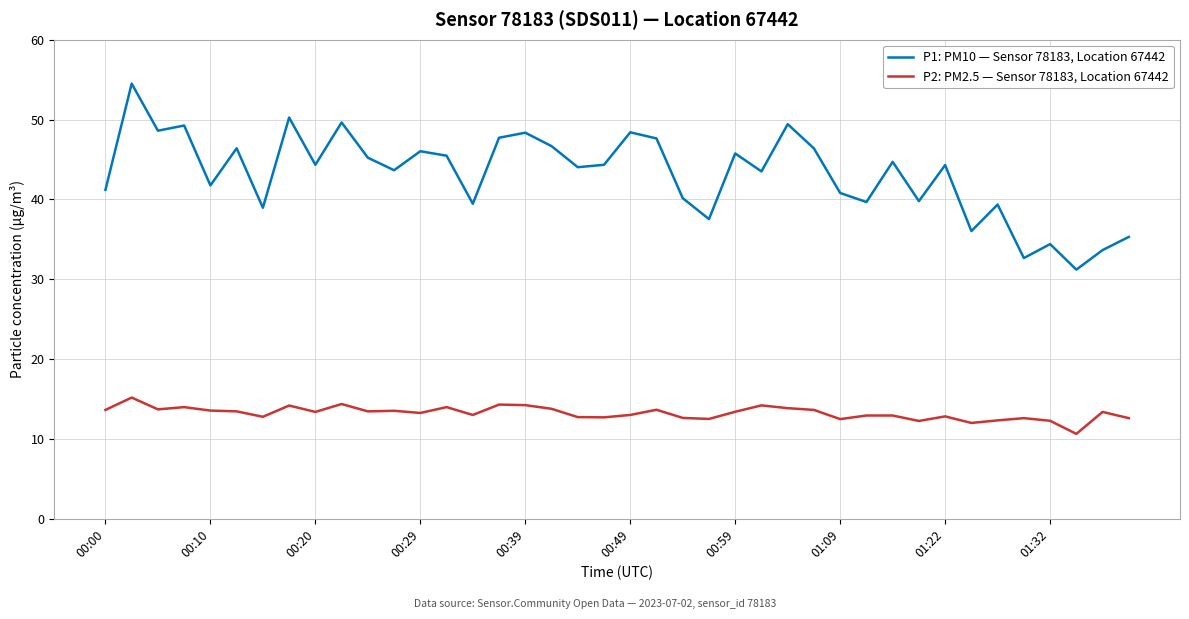

Which series has the largest total across all categories?

P1: PM10 — Sensor 78183, Location 67442